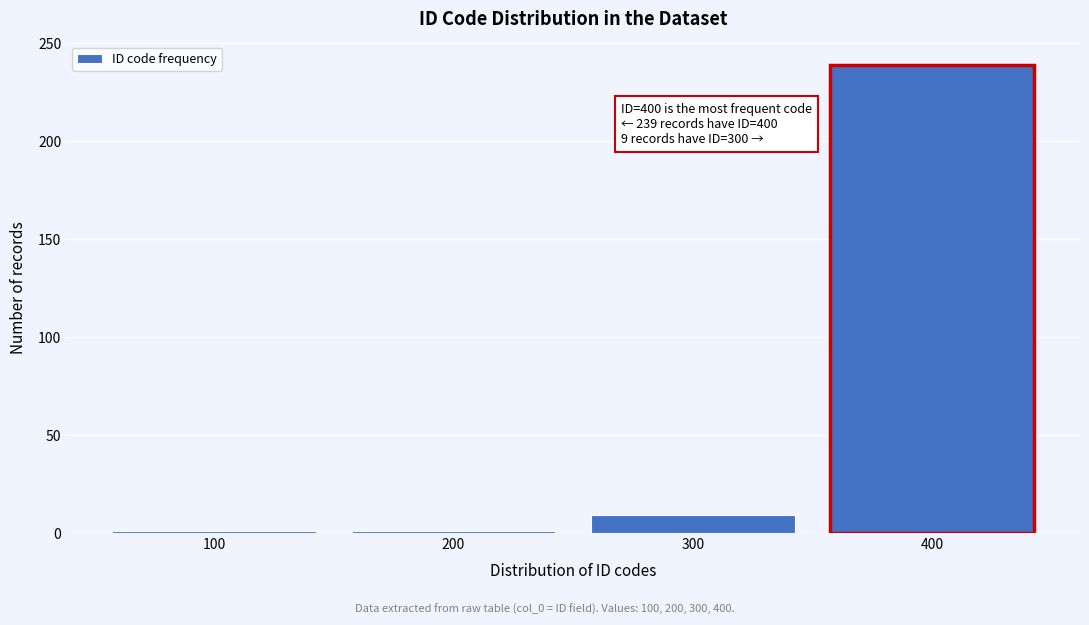

Which range on the x-axis has the tallest bar?

350 to 450